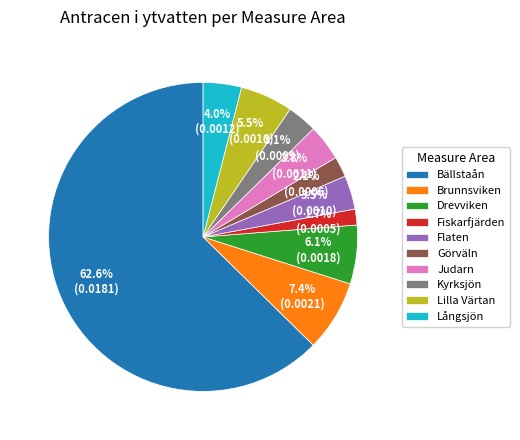

To the nearest percent, what percentage of the pie is Judarn?

4%